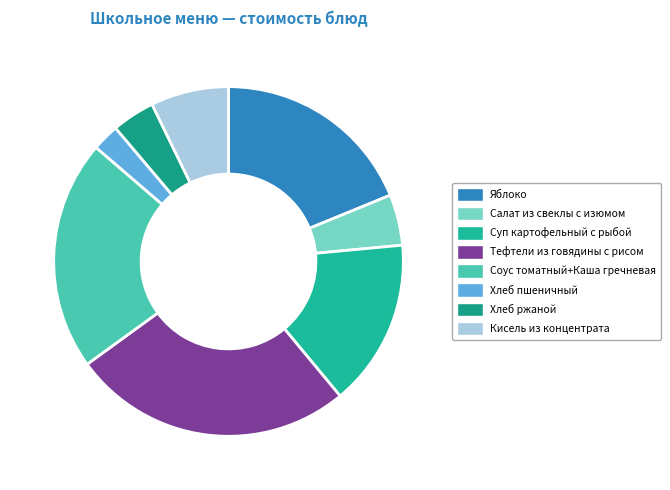

How many slices are in this pie chart?

8